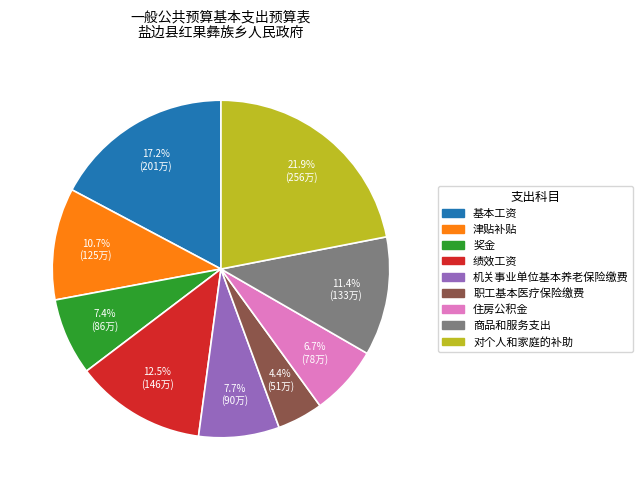

The 机关事业单位基本养老保险缴费 slice represents 1% of the pie. True or false?

False